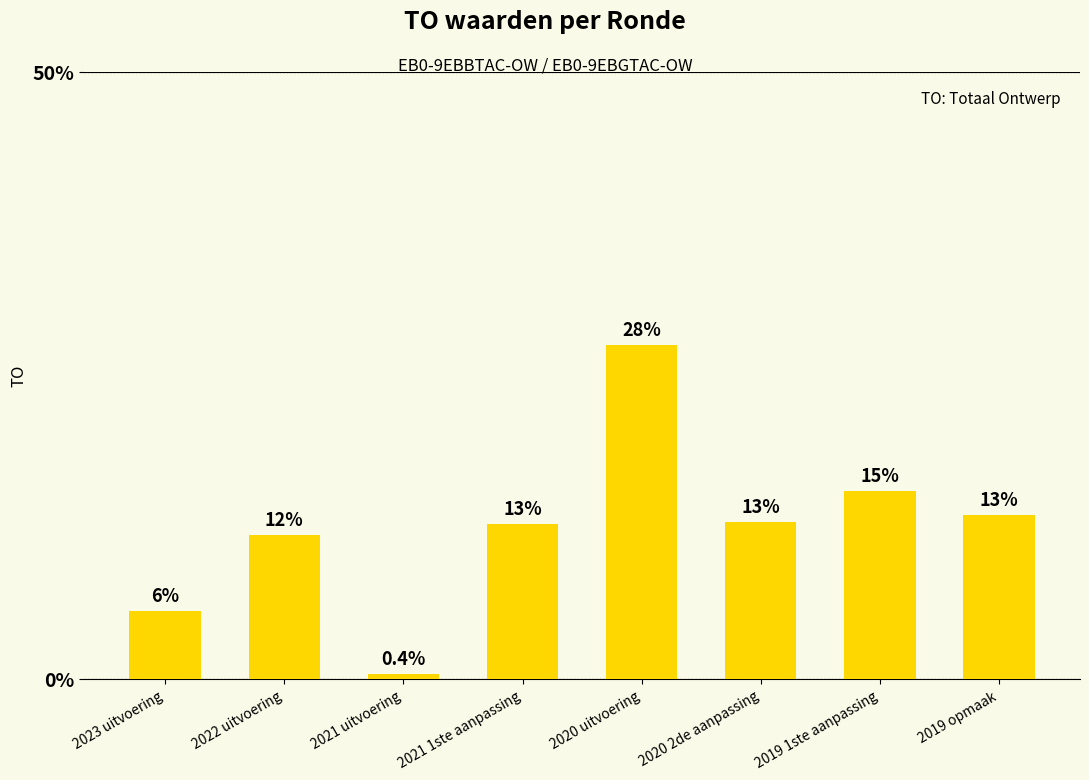

Where is the data nearest to the value 13?

2020 2de aanpassing